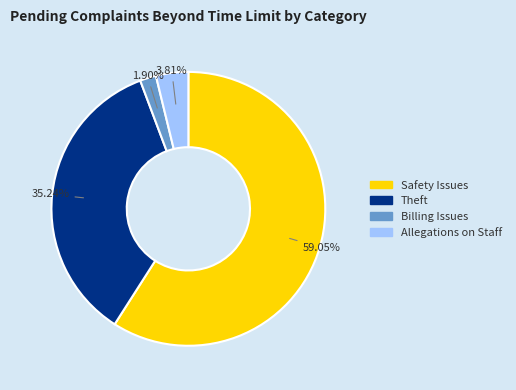

Does any single category account for the majority?

Yes